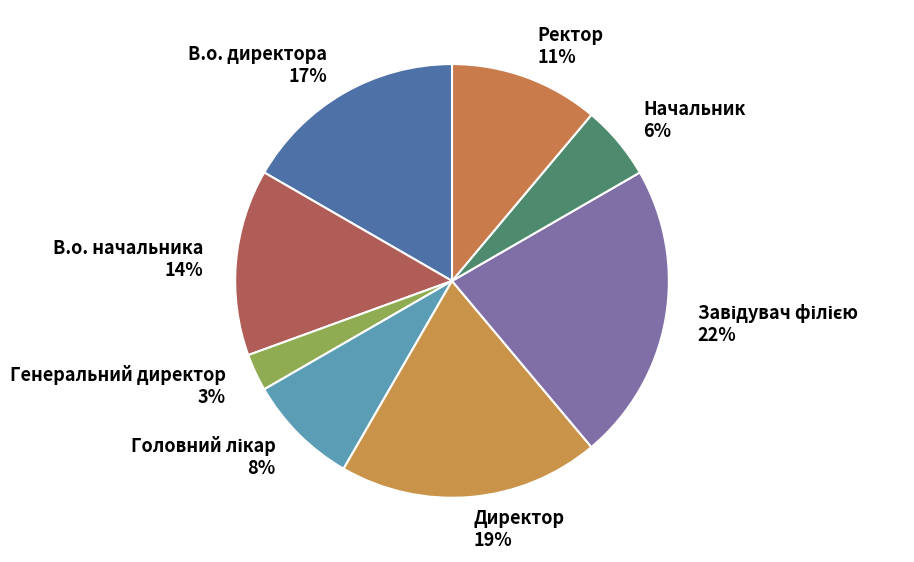

The Начальник slice represents 6% of the pie. True or false?

True